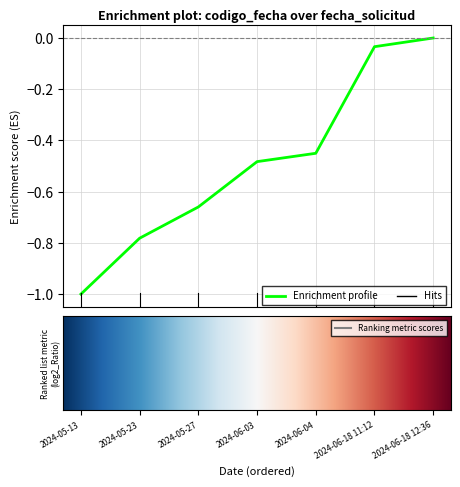

True or false: there are more than 2 points higher than both neighbors.

False